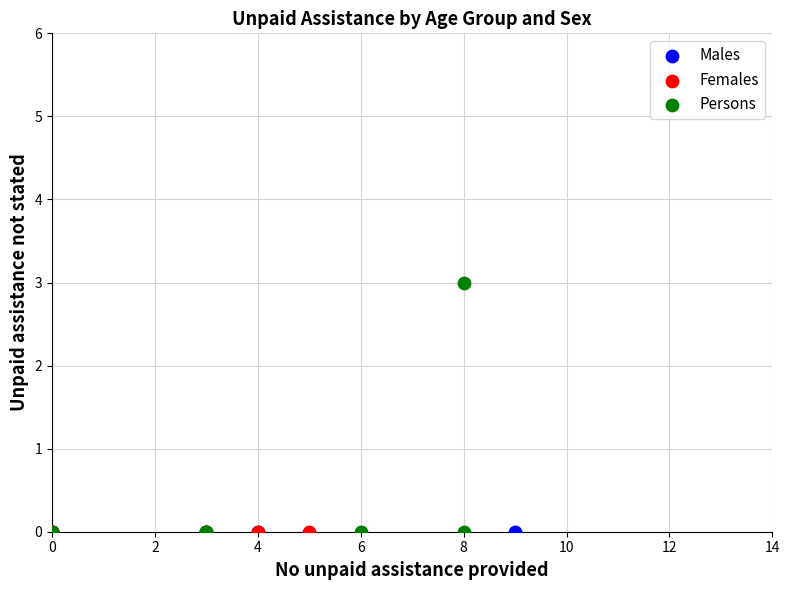

Which series contains the highest Y value?

Persons